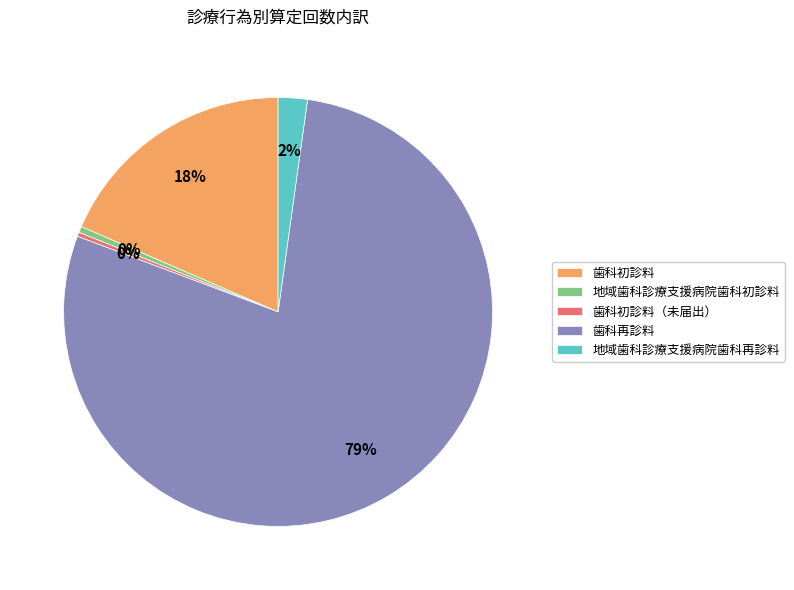

To the nearest percent, what portion does 歯科初診料 represent?

18%